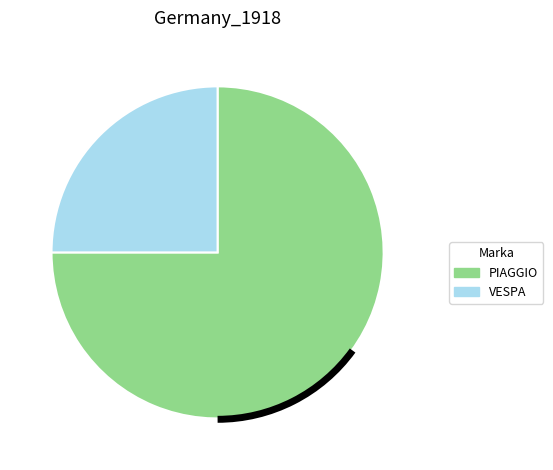

Which slice is the smallest?

VESPA